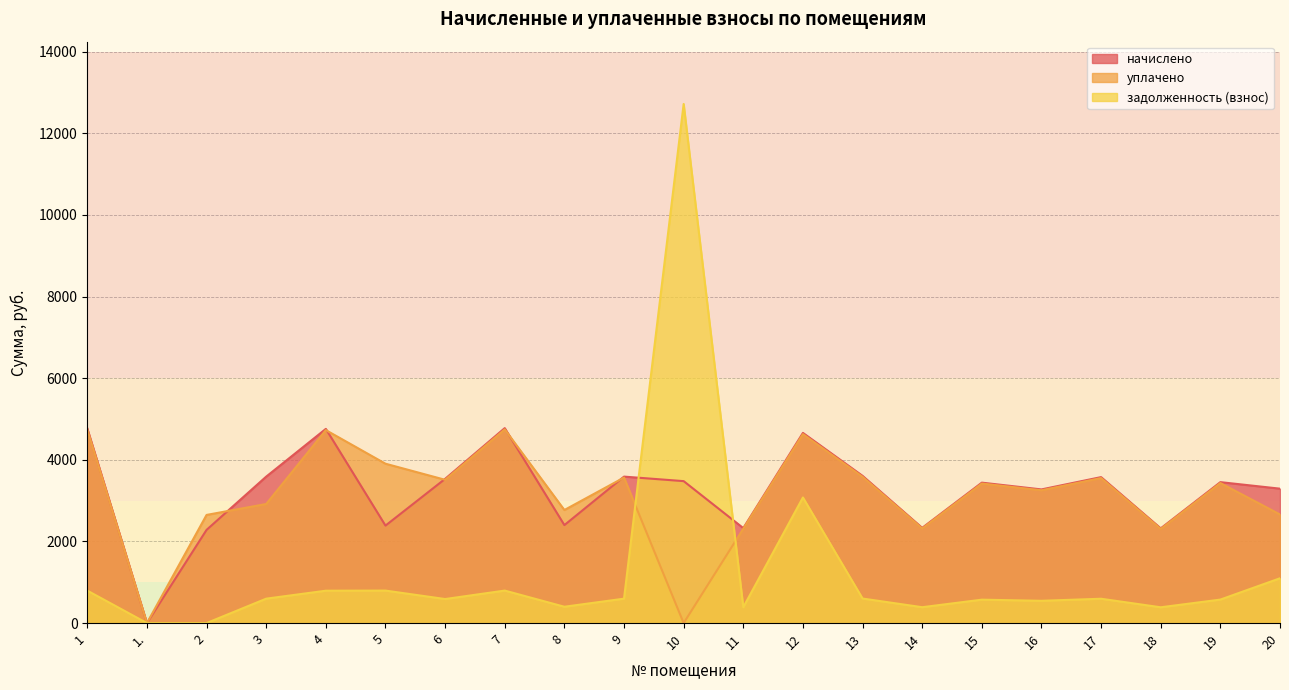

Rank the categories by уплачено value from highest to lowest.

7, 1, 4, 12, 5, 13, 9, 17, 6, 19, 15, 16, 3, 8, 20, 2, 14, 11, 18, 1., 10